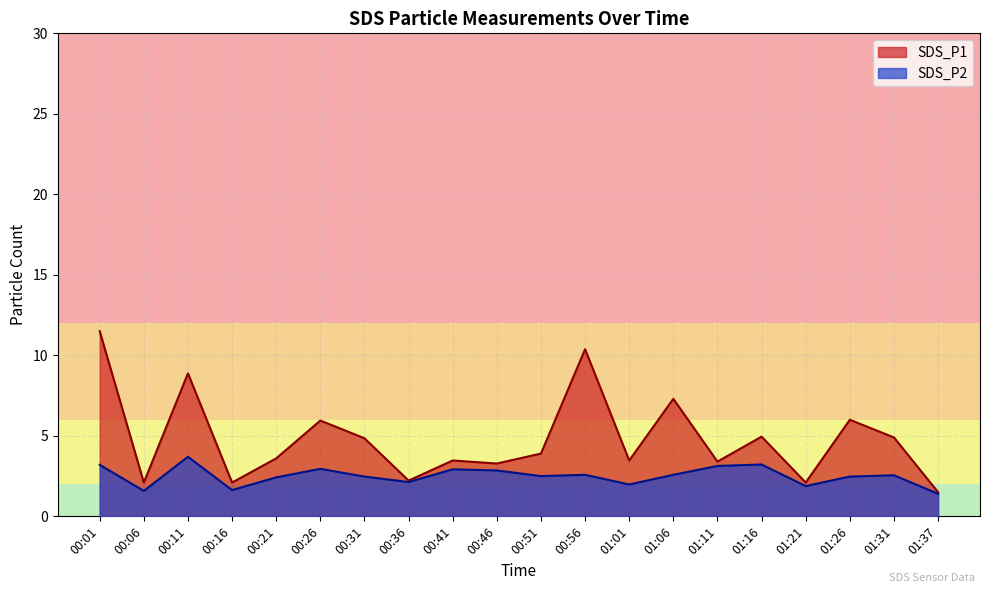

Is it true that SDS_P2 equals 3.8 at 00:21?

False